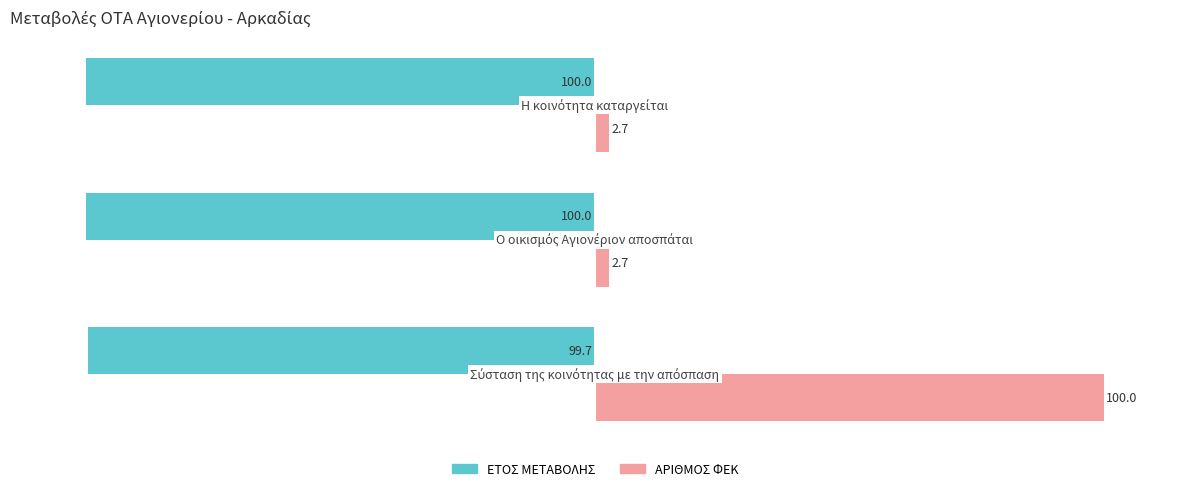

What is the maximum value for ΕΤΟΣ ΜΕΤΑΒΟΛΗΣ?

-99.7